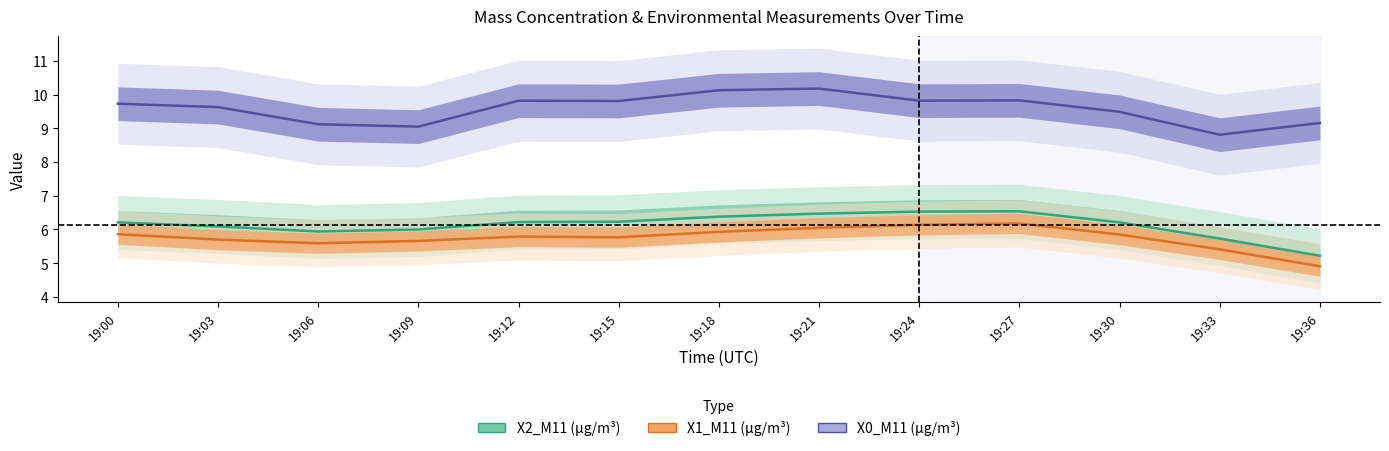

At which category is the sum across all series the highest?

19:21